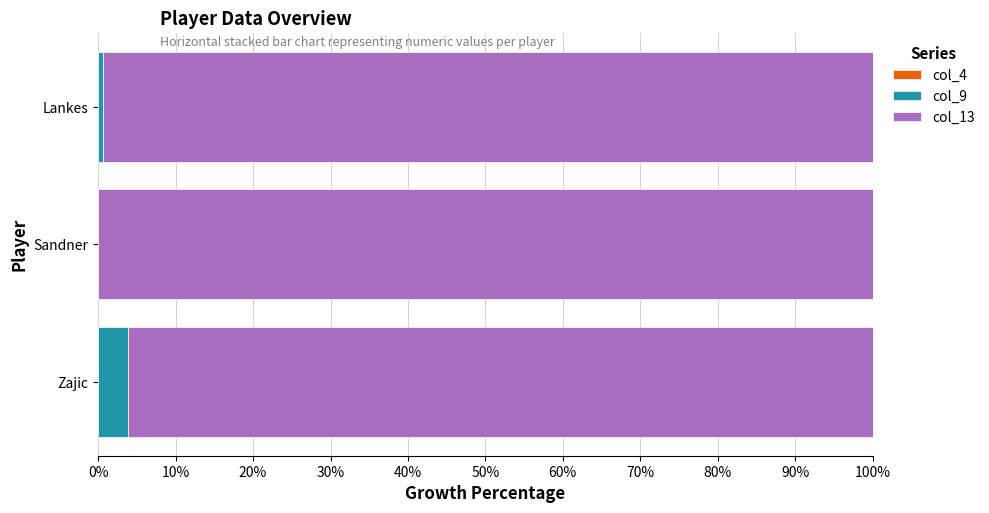

True or false: col_9 has a value of 3.9 at Zajic.

True